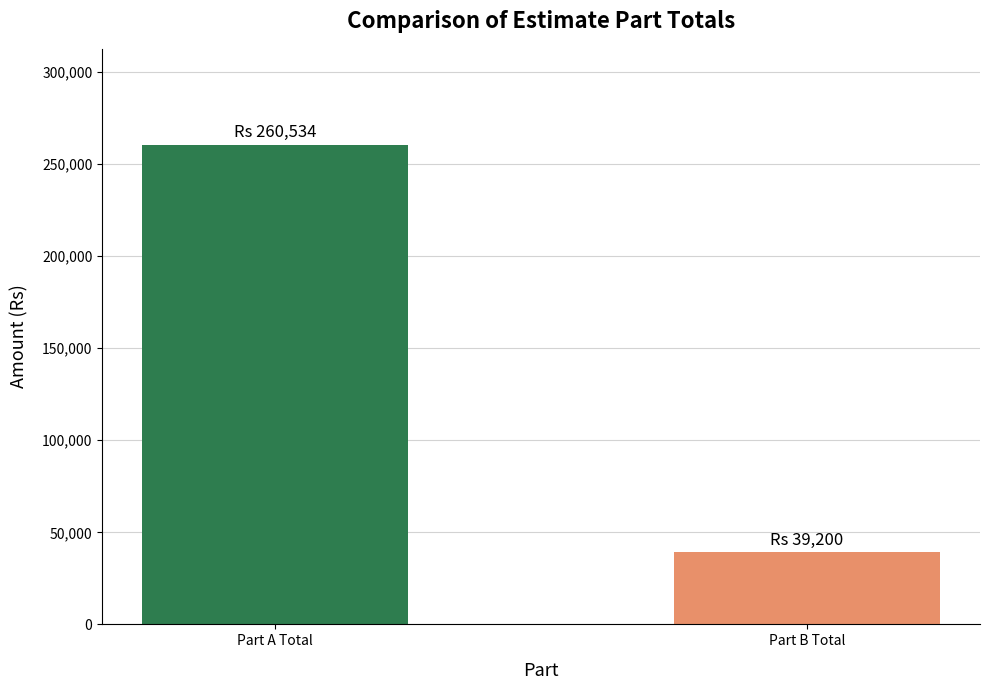

What is the difference between the values at Part B Total and Part A Total?

221334